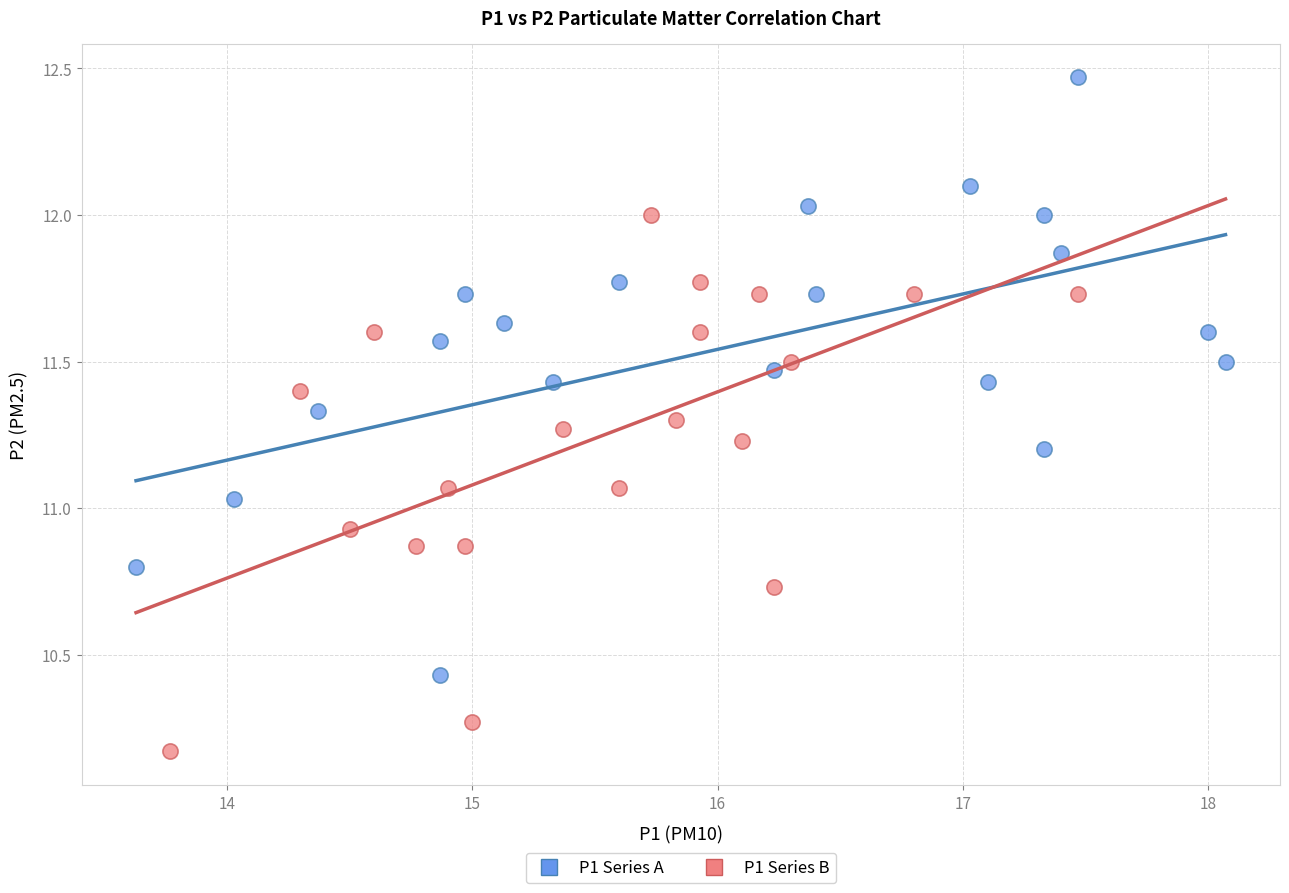

Which series has the largest Y range (max minus min)?

P1 Series A